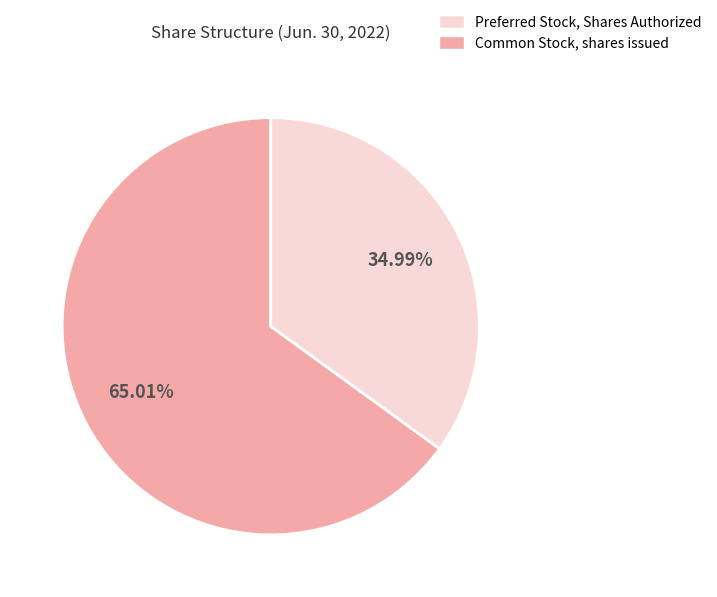

Does any single category account for the majority?

Yes